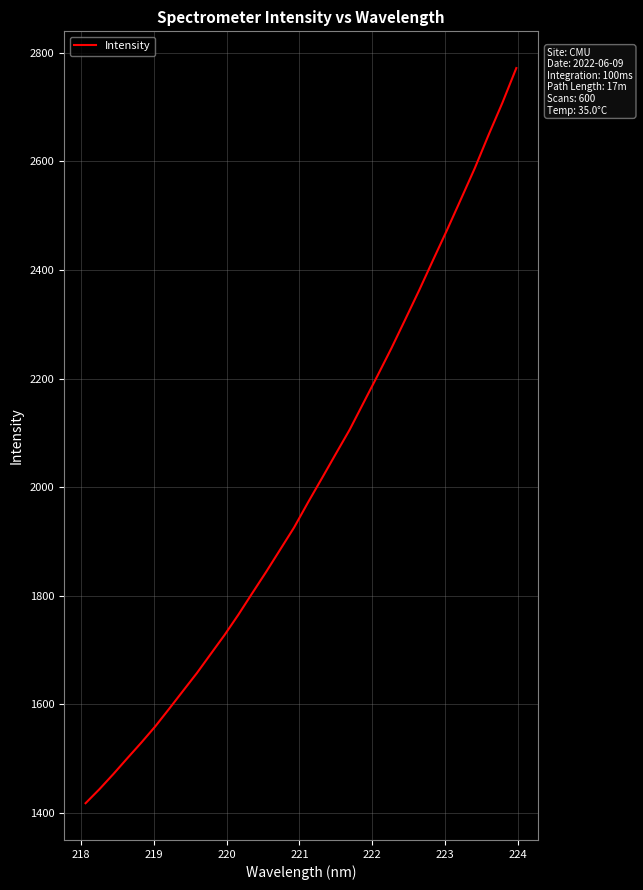

Reading left to right, list all the values displayed in this chart.

1418.2	1444.1	1471.9	1500.9	1529.6	1559.3	1591.8	1624.8	1657.7	1693.0	1728.2	1765.8	1805.5	1844.8	1885.4	1926.1	1972.1	2016.6	2061.6	2106.2	2155.8	2205.4	2255.9	2309.1	2362.7	2418.3	2473.3	2530.0	2587.1	2648.7	2708.2	2771.9